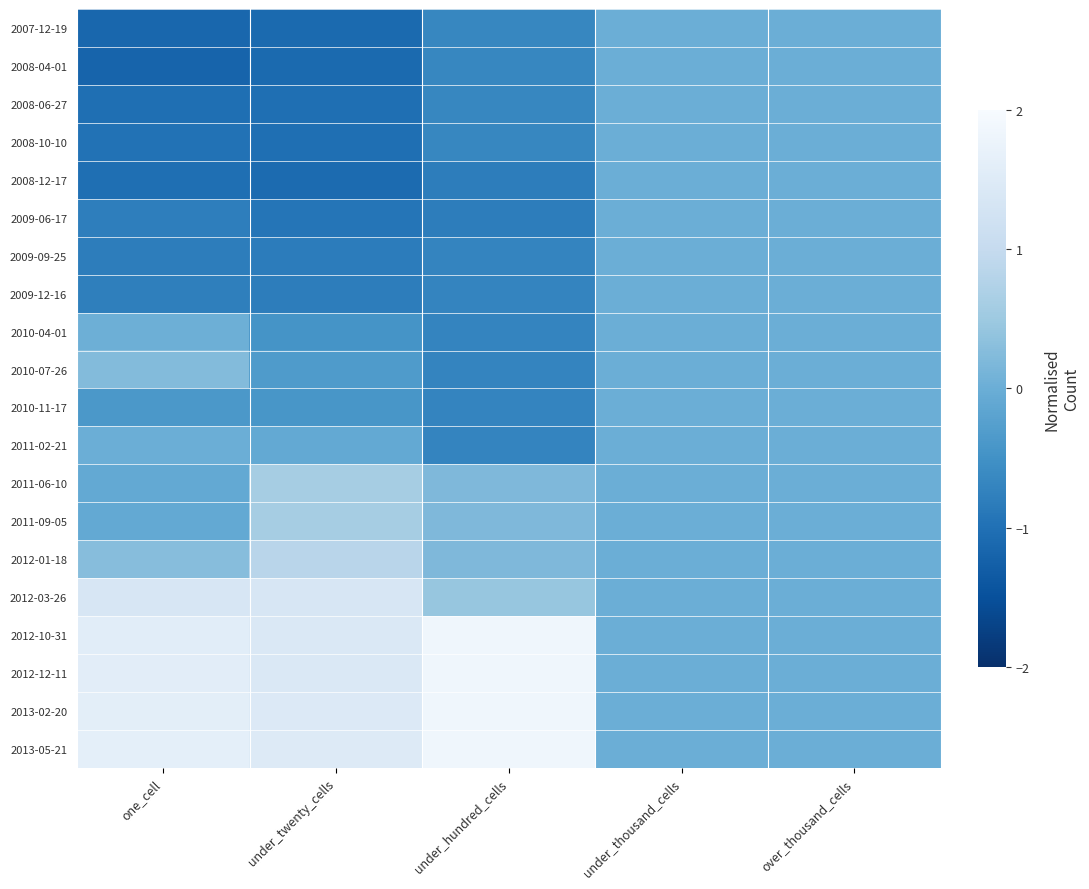

How many distinct data groups are displayed?

20